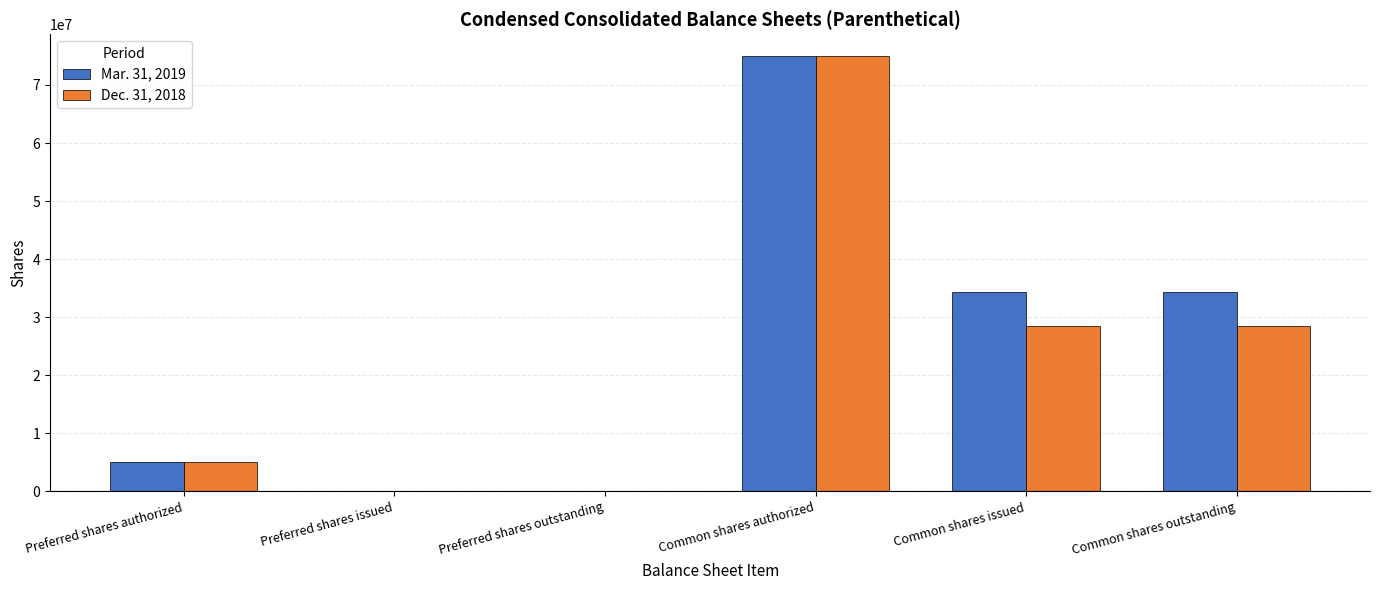

The value of Dec. 31, 2018 at Common shares authorized is 99362368. True or false?

False